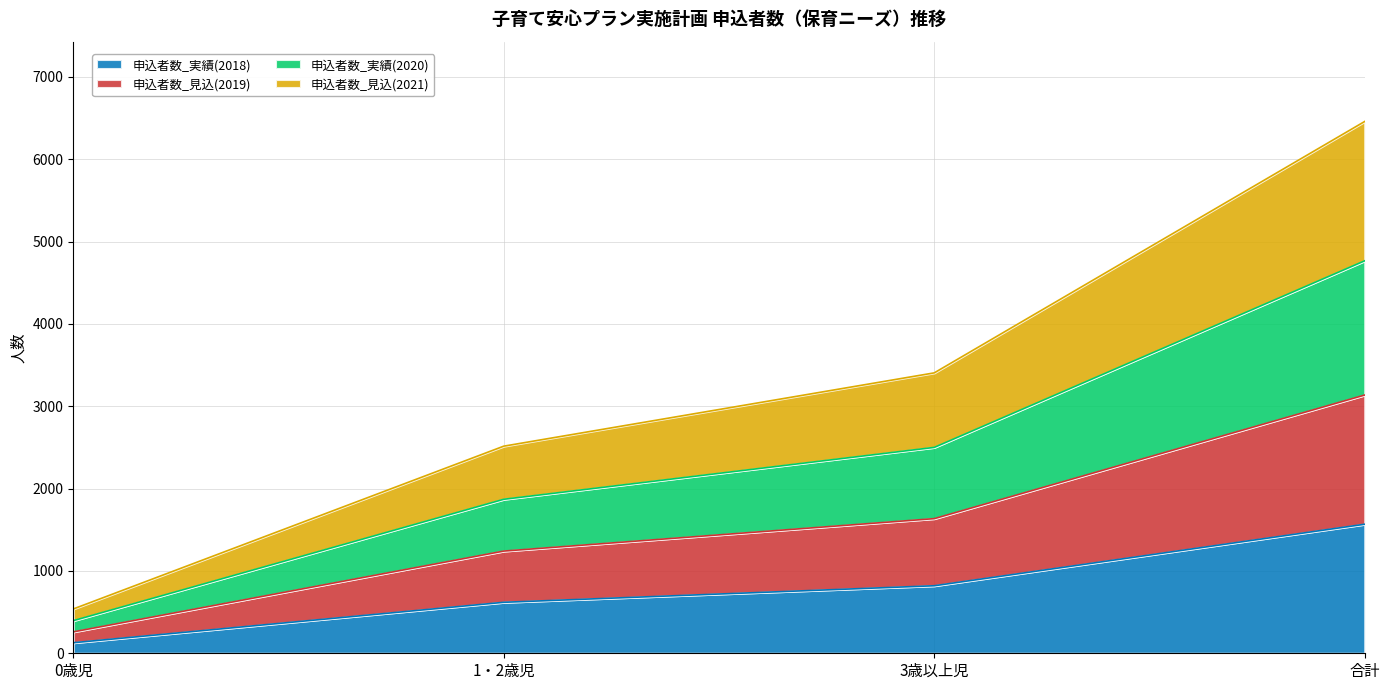

True or false: 申込者数_実績(2020) has more than 2 interior local peaks.

False